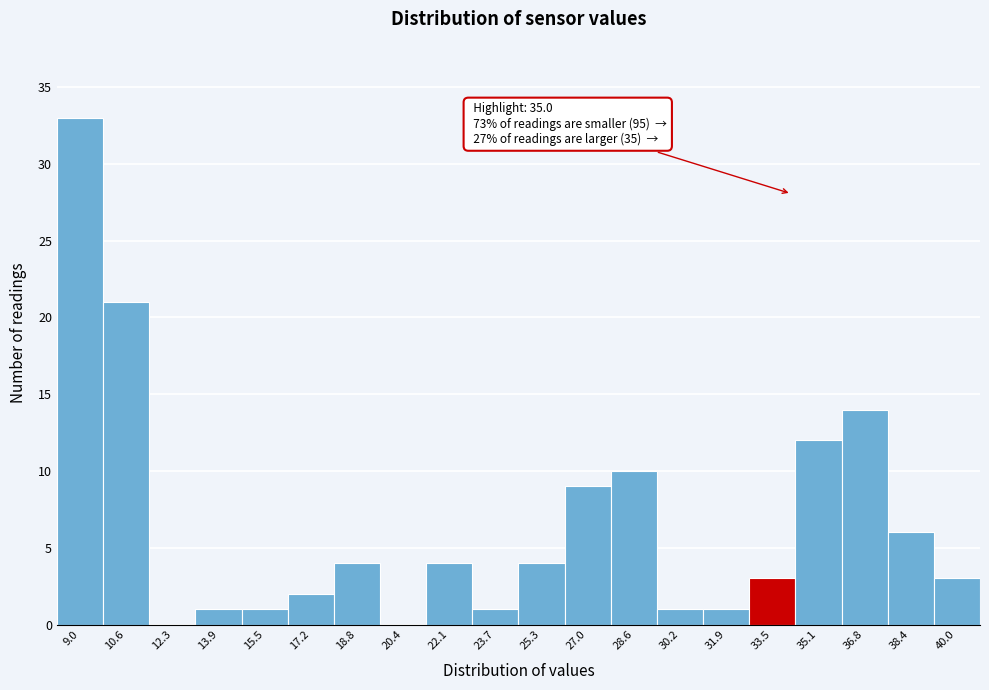

Reading left to right, extract all data points from this chart.

9.0=33	10.6=21	12.3=0	13.9=1	15.5=1	17.2=2	18.8=4	20.4=0	22.1=4	23.7=1	25.3=4	27.0=9	28.6=10	30.2=1	31.9=1	33.5=3	35.1=12	36.8=14	38.4=6	40.0=3